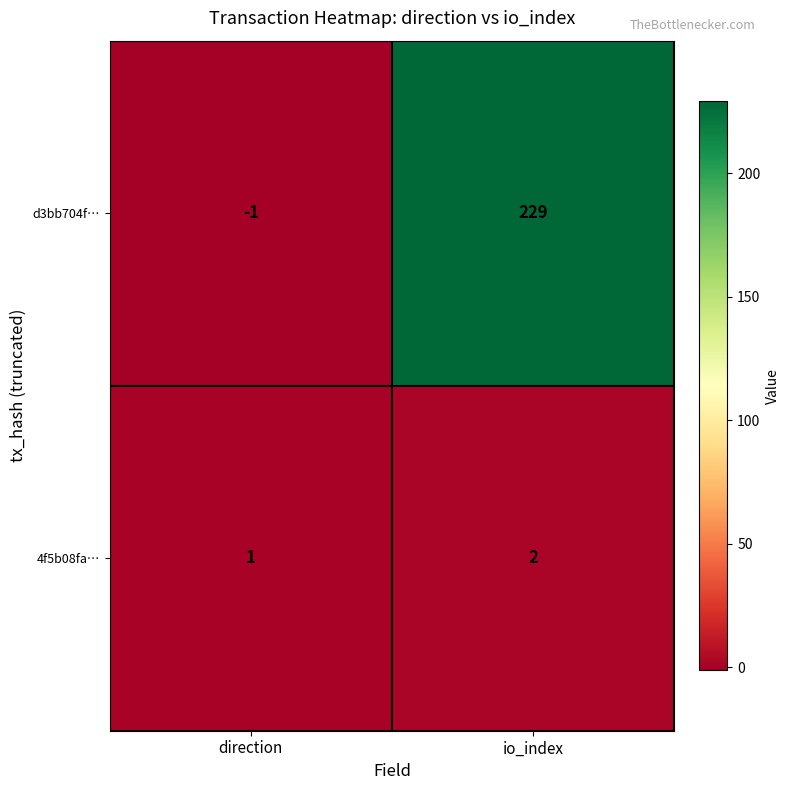

At how many categories does at least one series exceed 119?

1